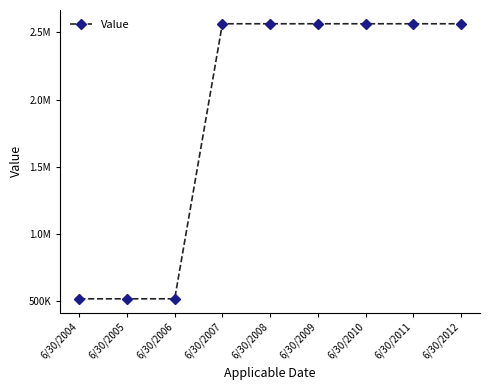

Which label corresponds to the smallest value in the chart?

6/30/2004